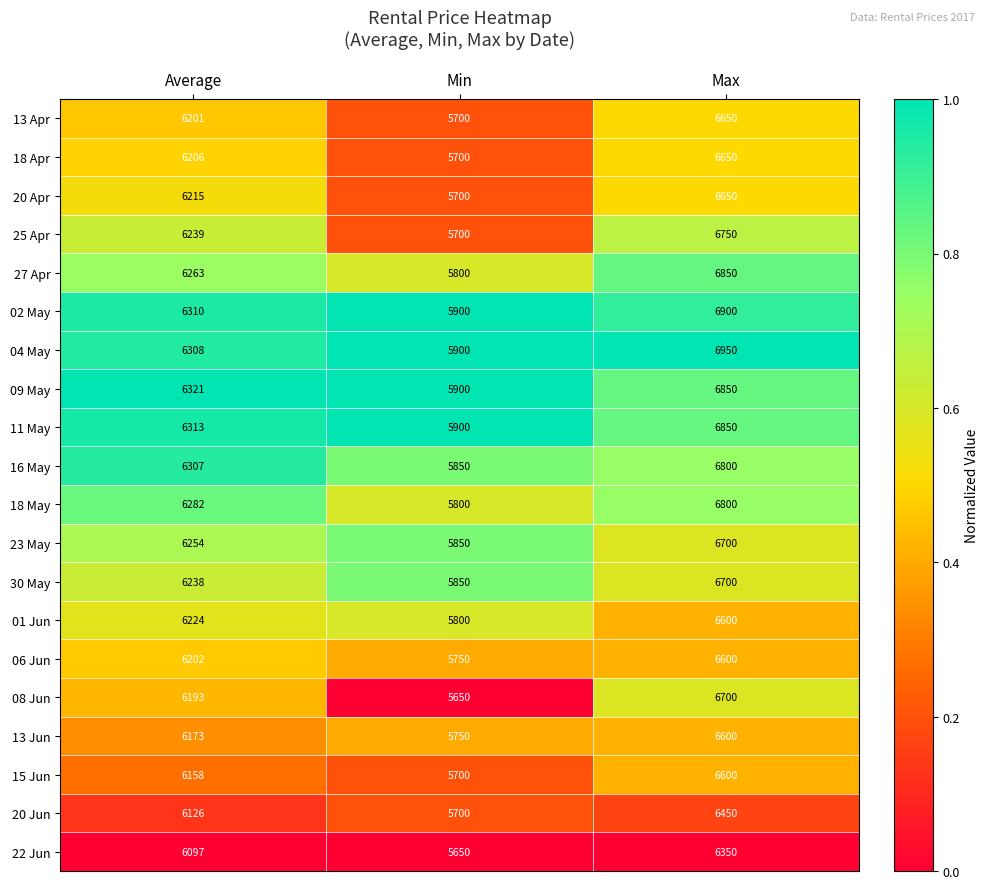

What is the approximate value of 16 May at Min, to the nearest 50?

5850